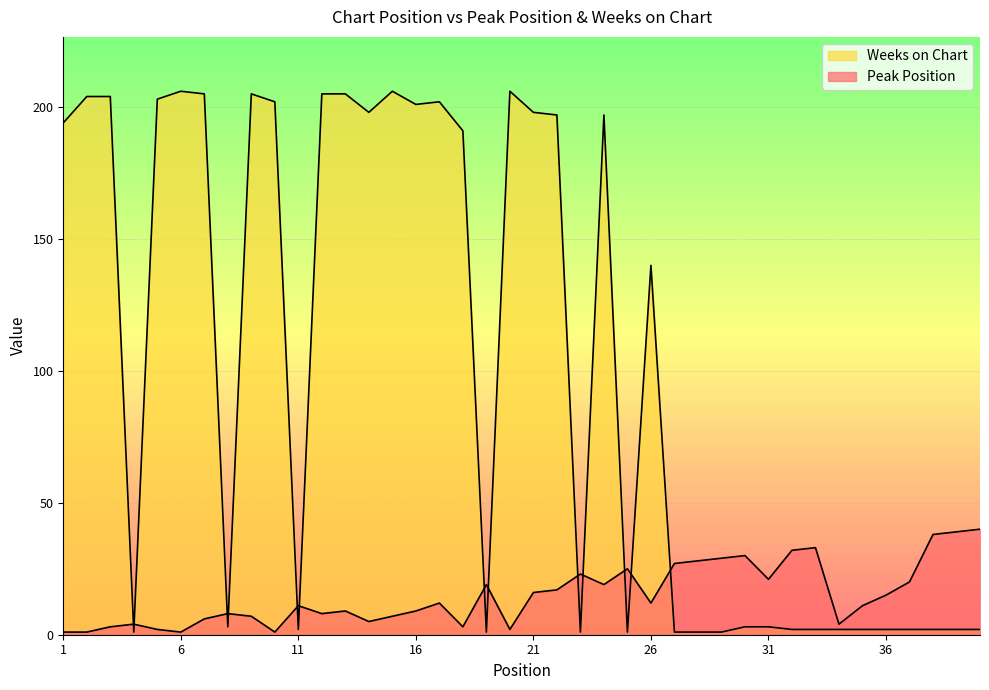

Where do Peak Position and Weeks on Chart first cross each other?

3 and 4